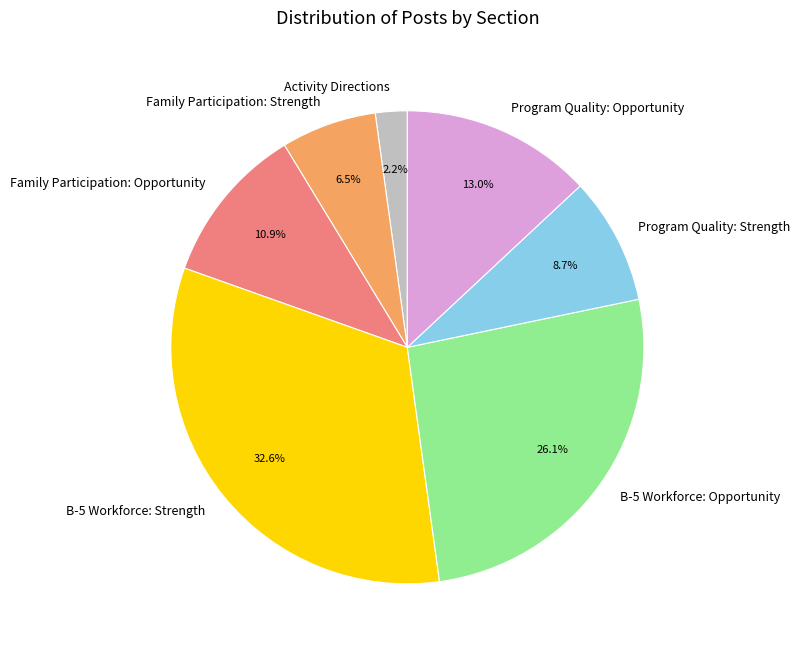

Approximately how many times larger is the value at Family Participation: Opportunity compared to Family Participation: Strength?

1.7